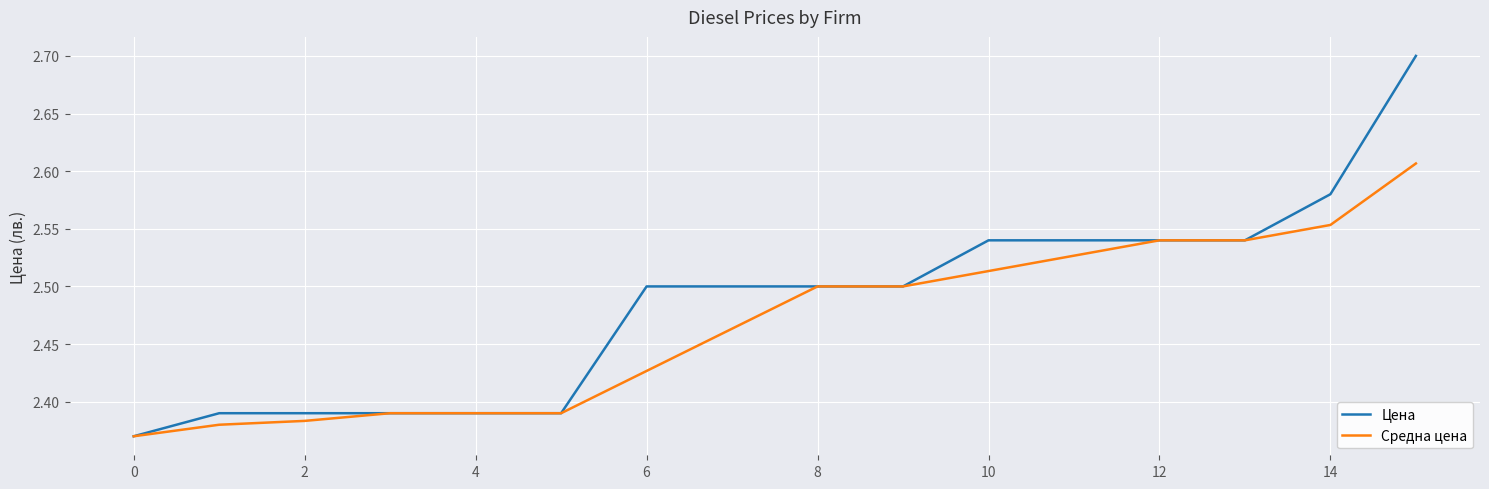

What are all the series names shown in the legend?

Цена, Средна цена